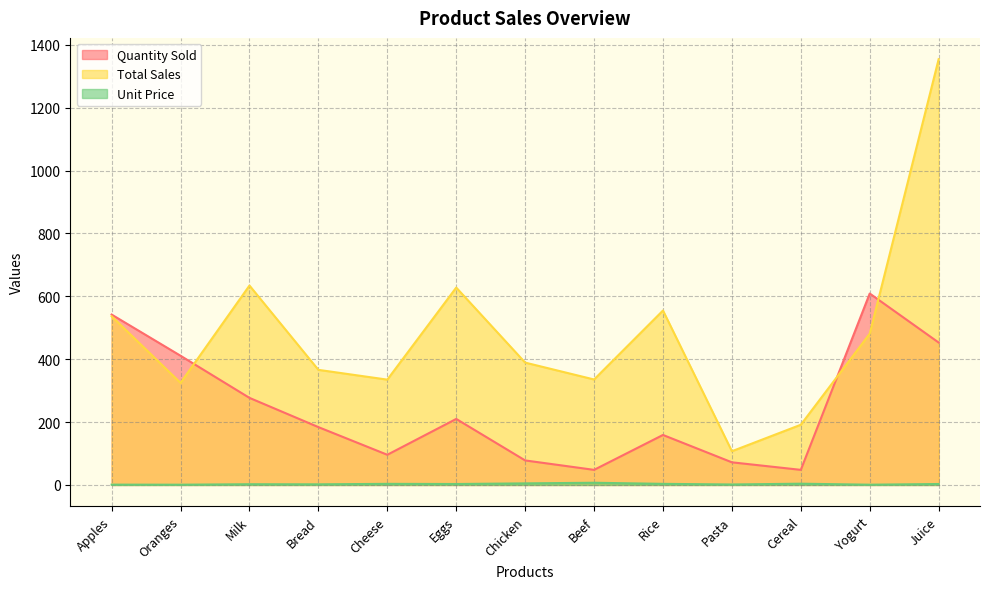

What is the sum of all Quantity Sold values?

3187.0